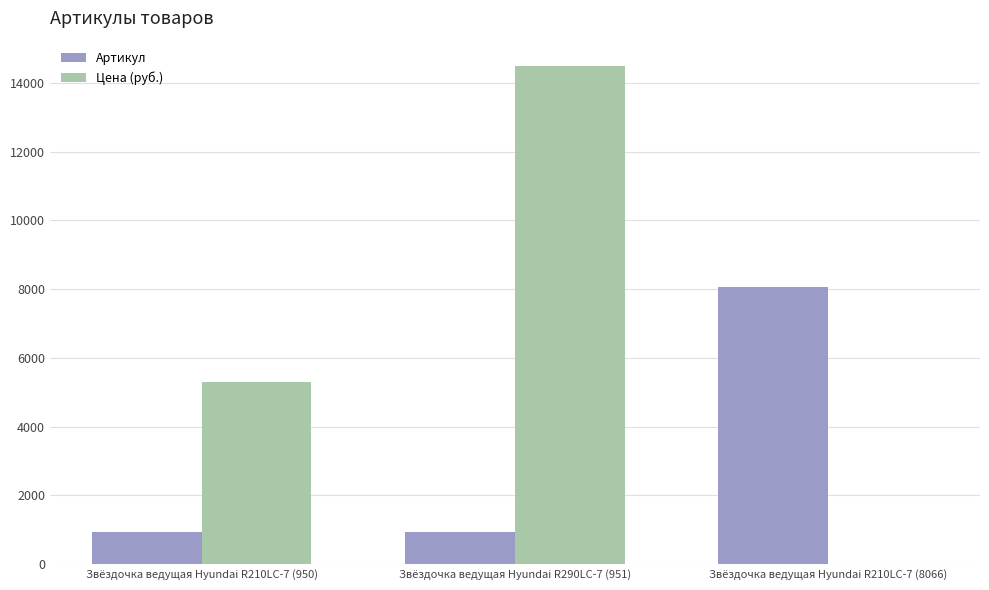

At which label is Цена (руб.) closest to 7250?

Звёздочка ведущая Hyundai R210LC-7 (950)